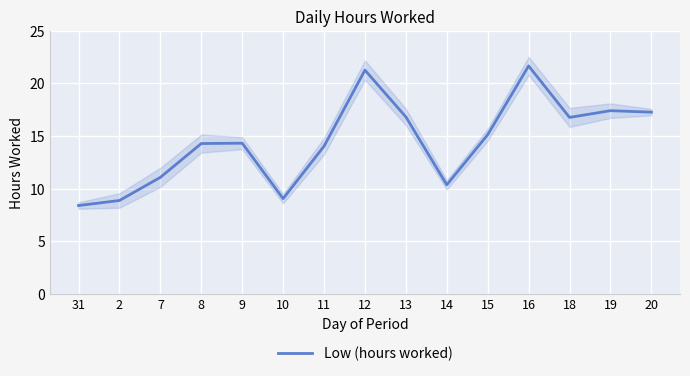

The value of Low (hours worked) at 8 is 14.3. True or false?

True